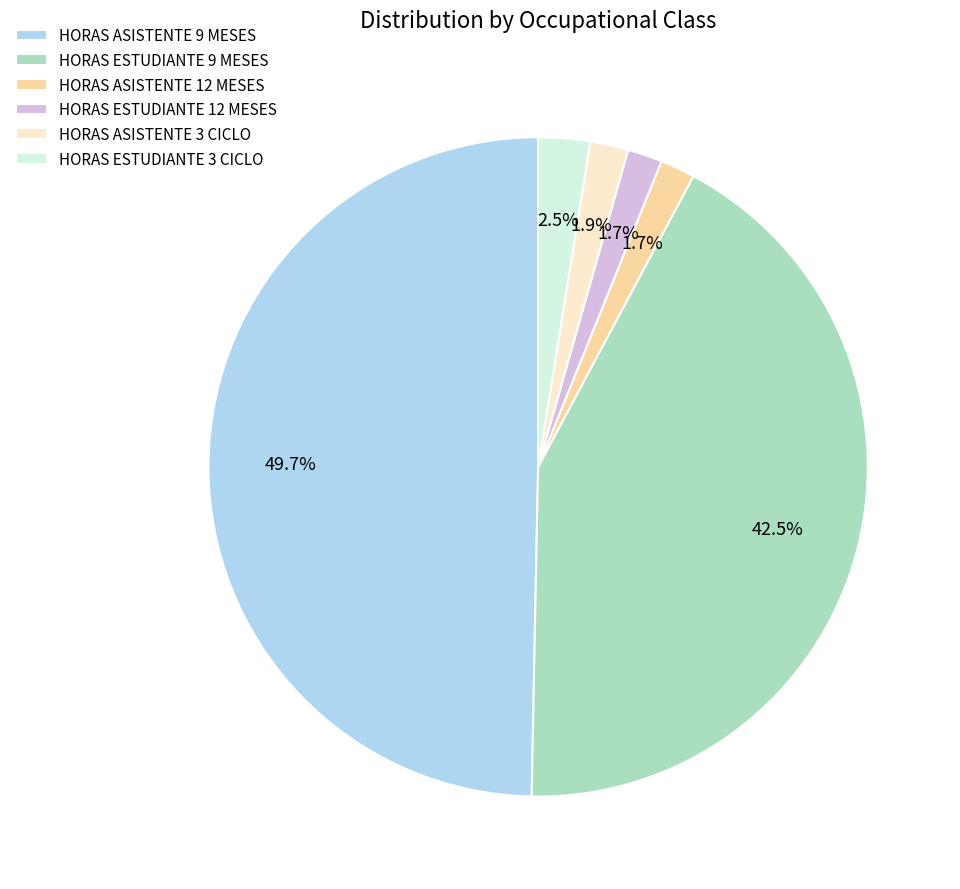

To the nearest percent, what is the difference between the largest and smallest slice percentages?

48%